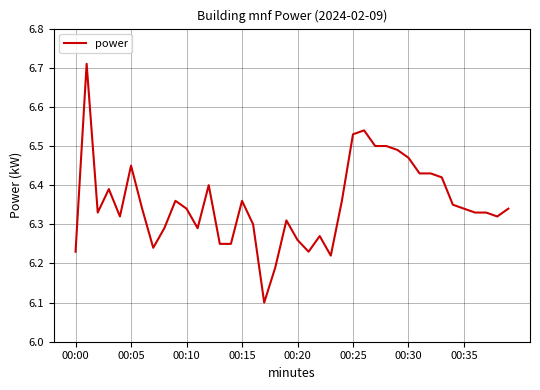

What is the difference between the maximum and minimum values?

0.6